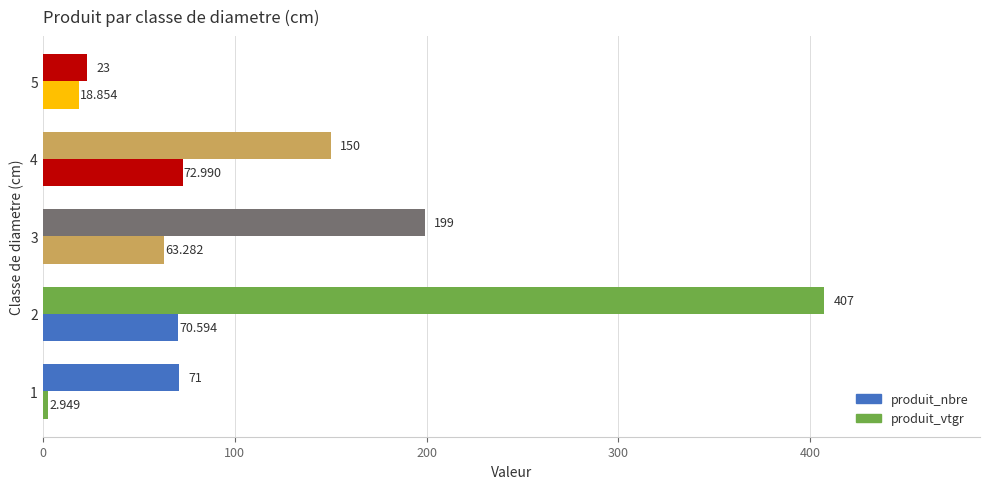

Rank the series by their maximum value, from highest to lowest.

produit_nbre, produit_vtgr